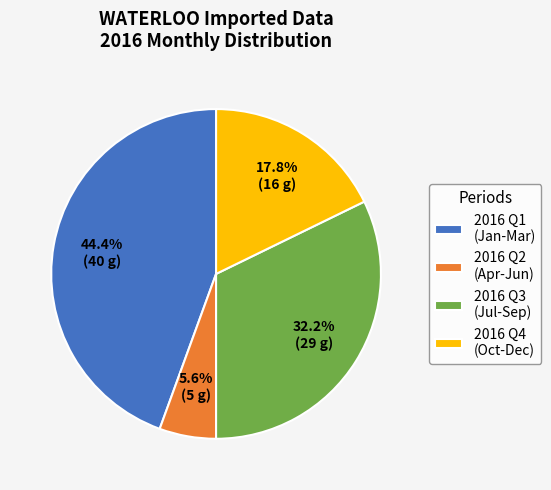

What is the smallest slice in the pie chart?

2016 Q2 (Apr-Jun)